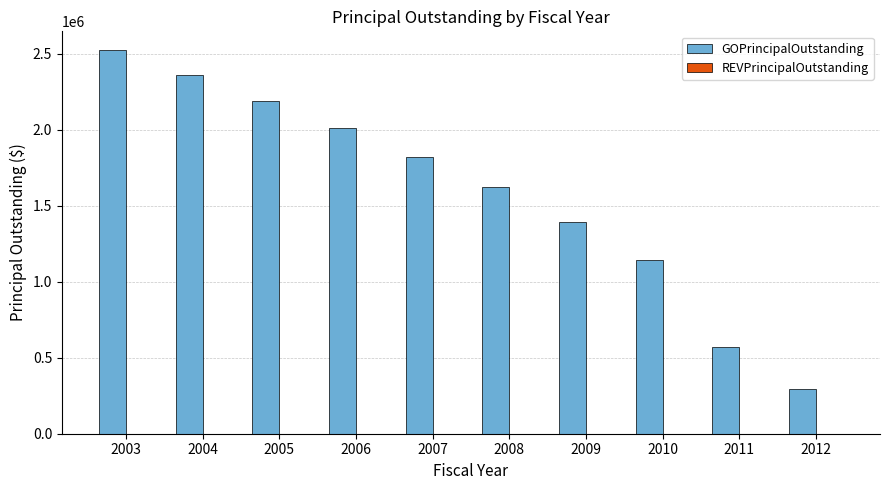

What value does the data have at 2004, to the nearest 50?

2360000